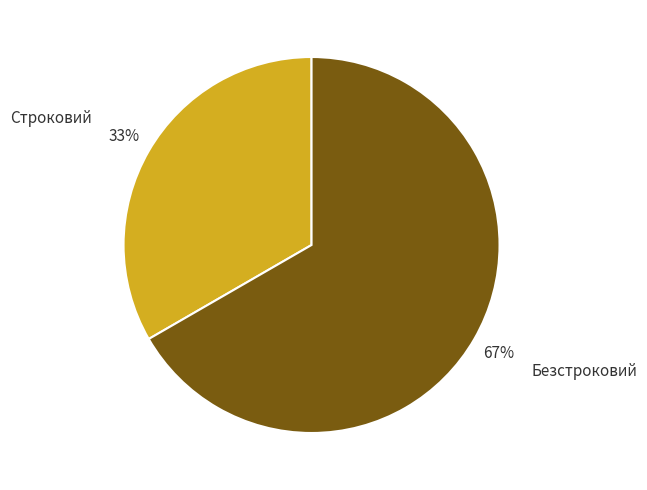

What is the majority slice?

Безстроковий